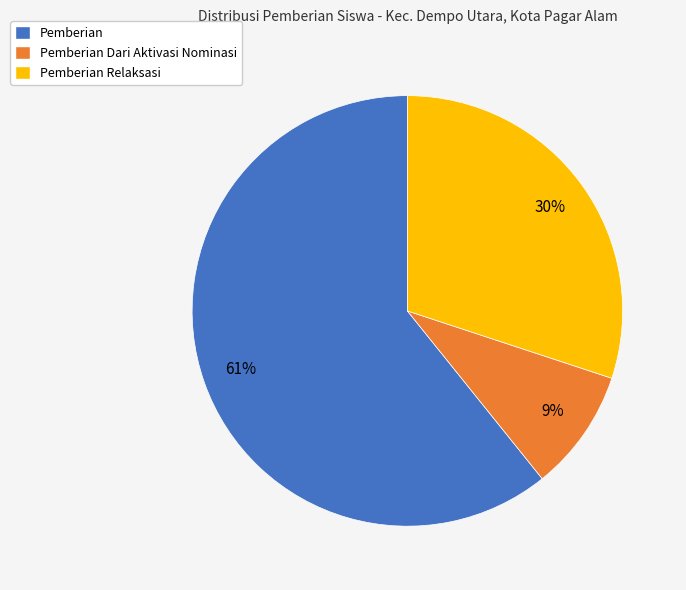

Which category has the biggest portion of the pie?

Pemberian